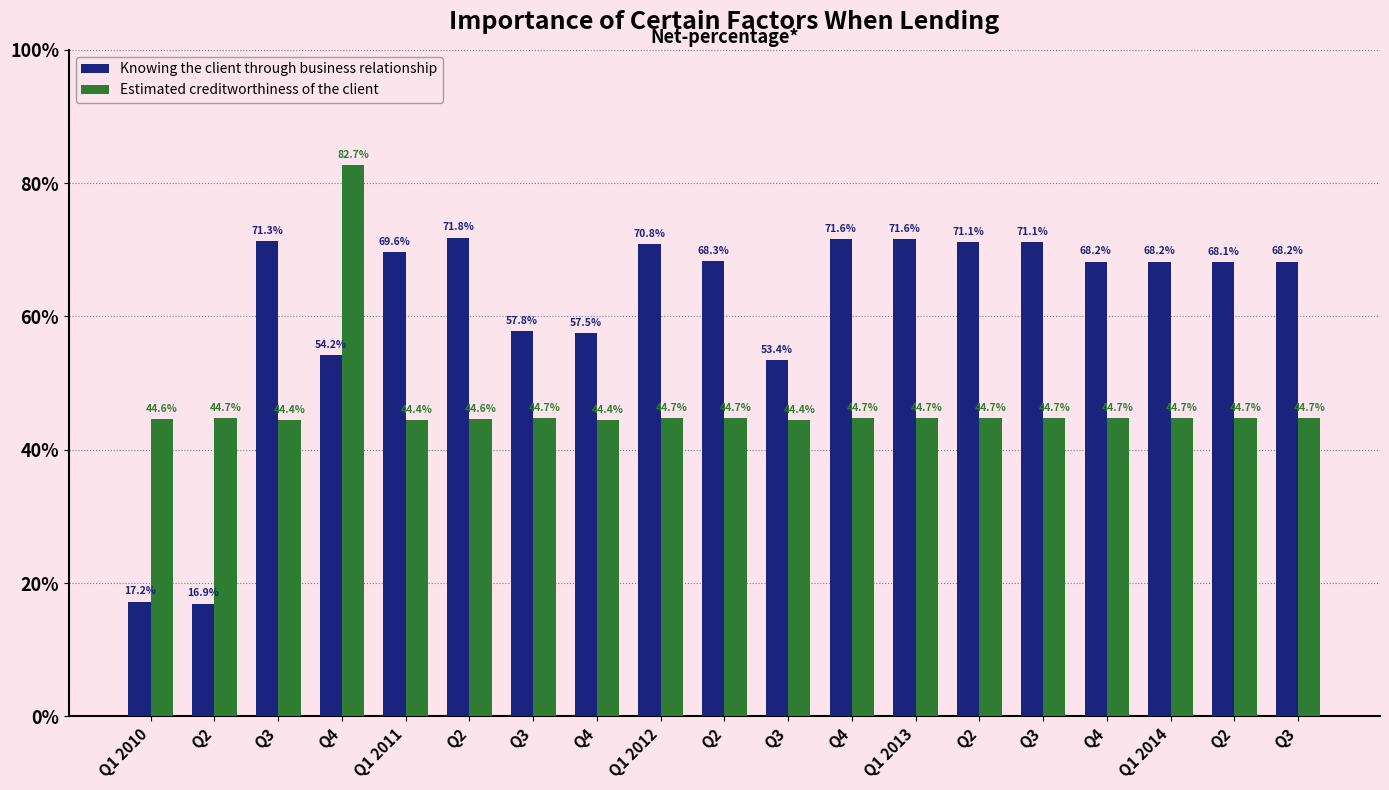

Which label corresponds to the largest value in the chart?

Q4